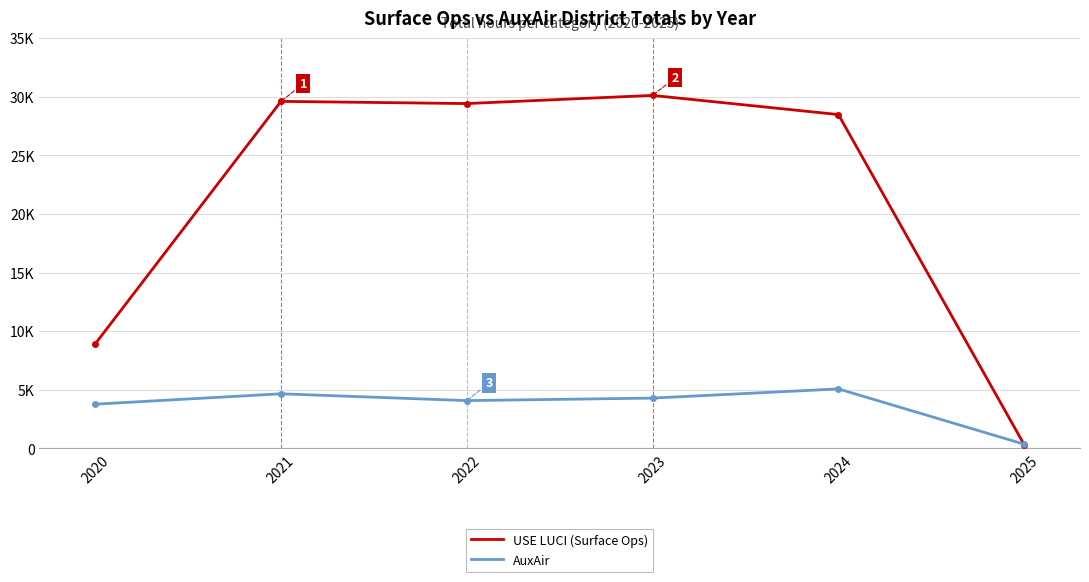

What is the sum of the AuxAir values at 2024 and 2023?

9363.3